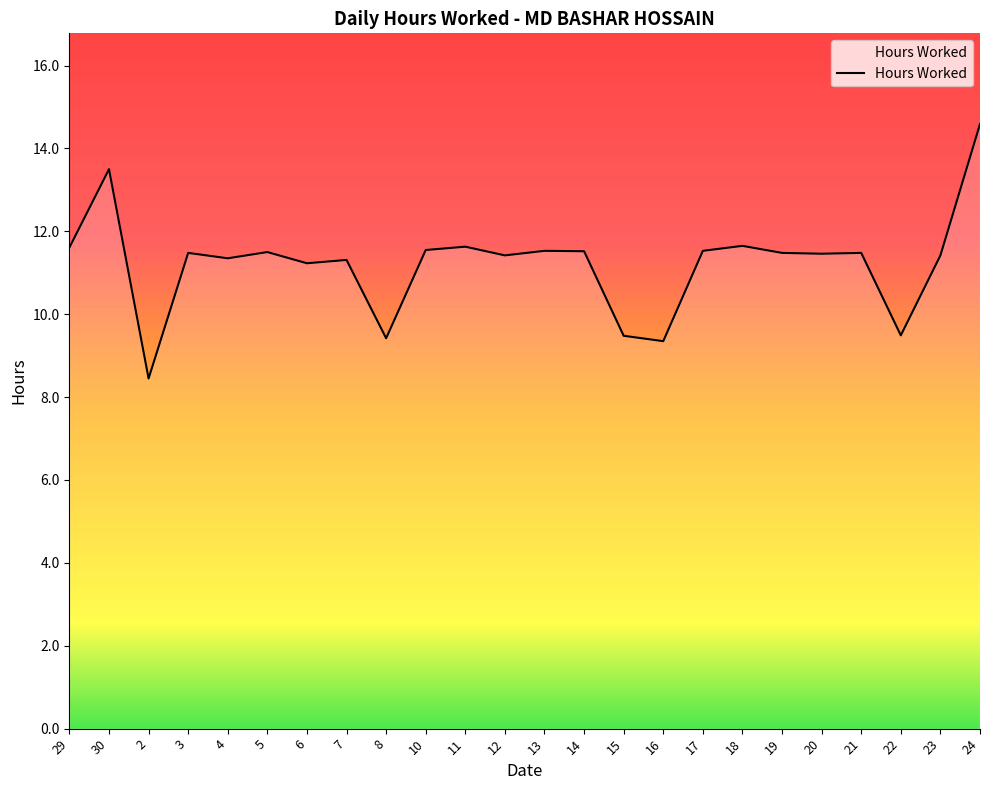

What is the difference between the values at 5 and 22?

2.0